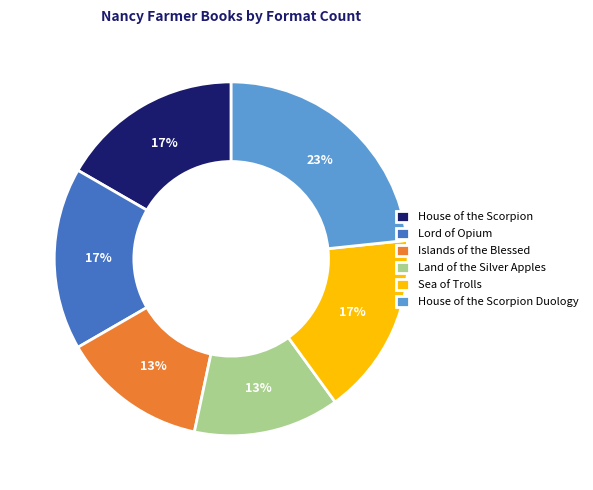

To the nearest percent, what portion does House of the Scorpion Duology represent?

23%